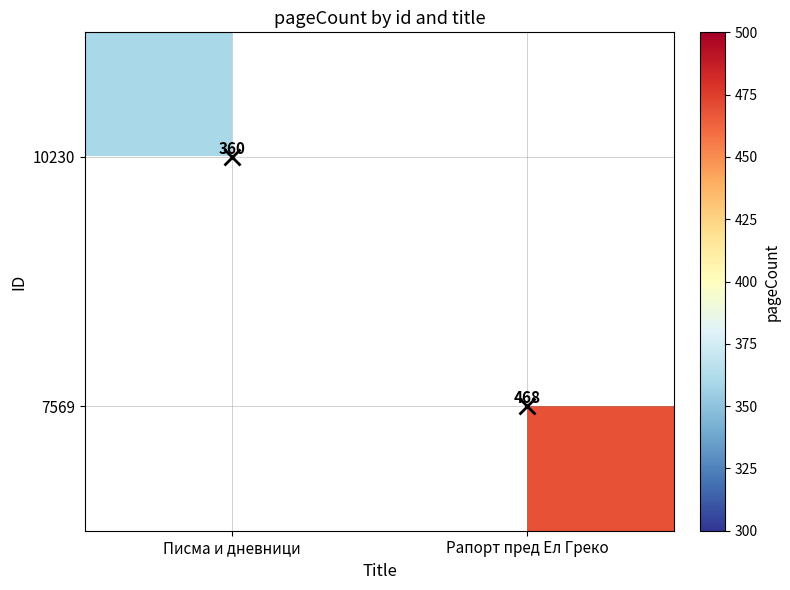

Is the value of 10230 at Рапорт пред Ел Греко greater than the value of 7569 at Писма и дневници?

No